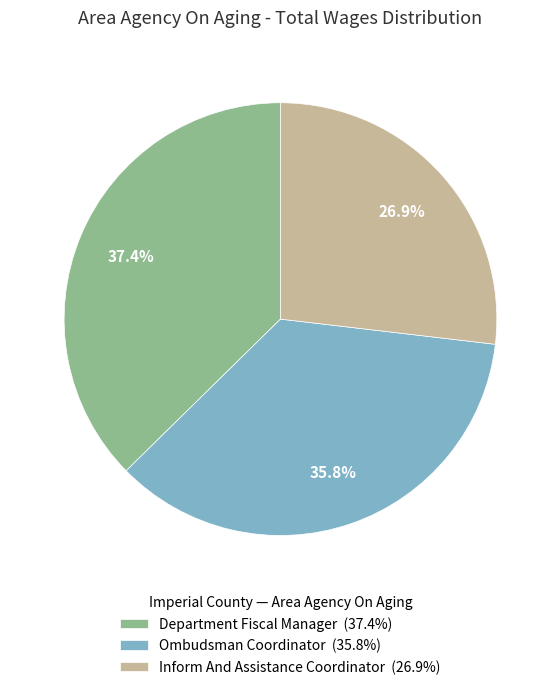

What percentage is NOT represented by Inform And Assistance Coordinator?

73.1%